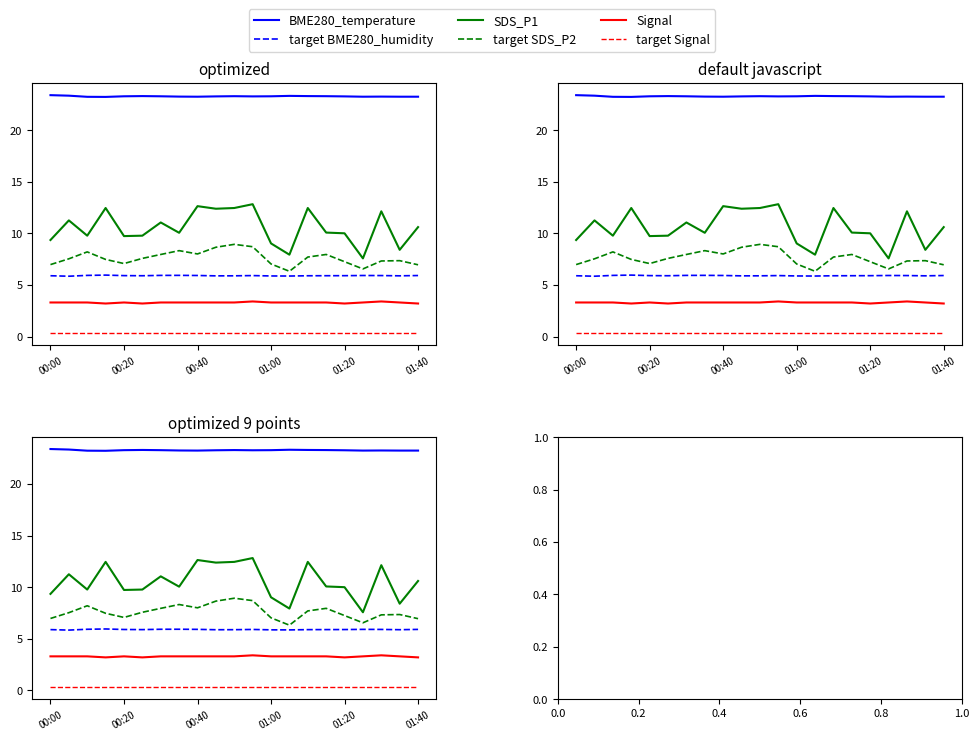

Rank the categories by target SDS_P2 value from highest to lowest.

10, 11, 9, 7, 00:40, 8, 6, 15, 14, 01:40, 00:20, 01:00, 19, 18, 16, 01:20, 12, 00:00, 20, 17, 13